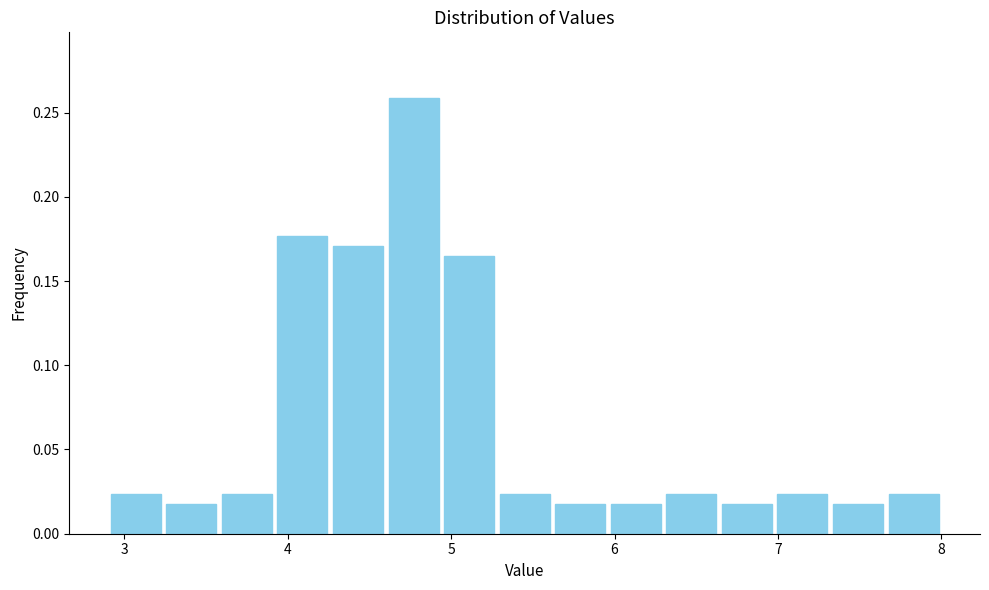

Read against the x-axis, roughly where is the centre of the tallest bar?

4.8